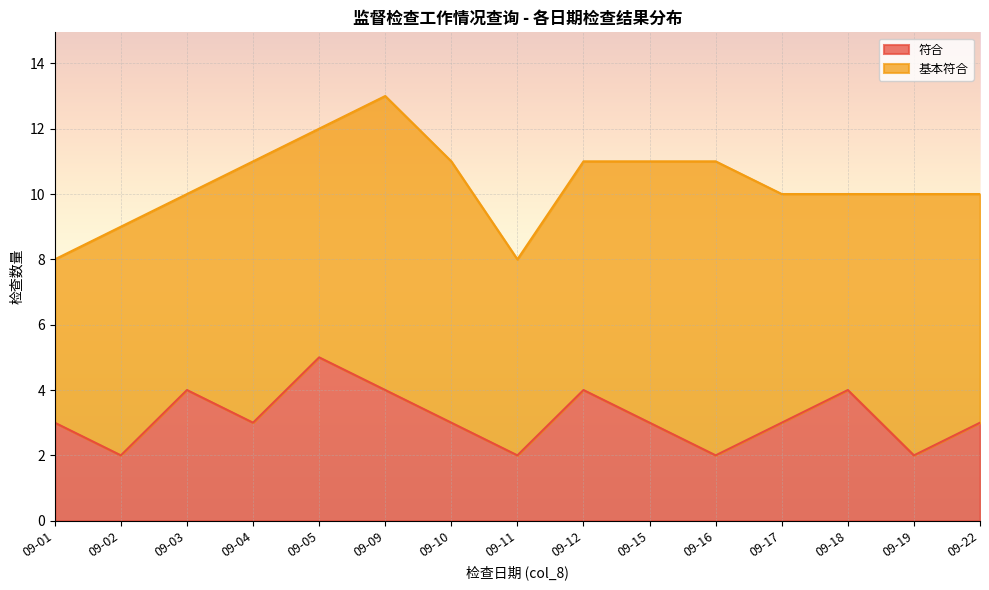

At which label does the data first exceed 3?

09-03